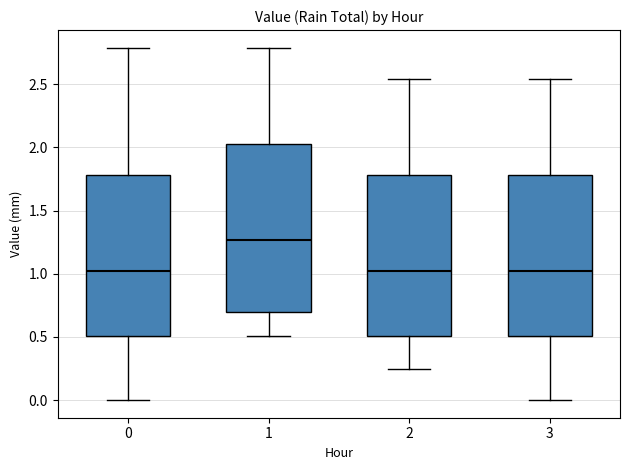

Reading left to right, transcribe this box plot: for each box, give where its median line is, the range the box spans, and where its two whiskers end, as read against the y-axis. The values are not printed on the chart, so give them approximately, as read against the axis.

0: median 1.00, box 0.50 to 1.80, whiskers 0.00 to 2.80
1: median 1.25, box 0.70 to 2.05, whiskers 0.50 to 2.80
2: median 1.00, box 0.50 to 1.80, whiskers 0.25 to 2.55
3: median 1.00, box 0.50 to 1.80, whiskers 0.00 to 2.55